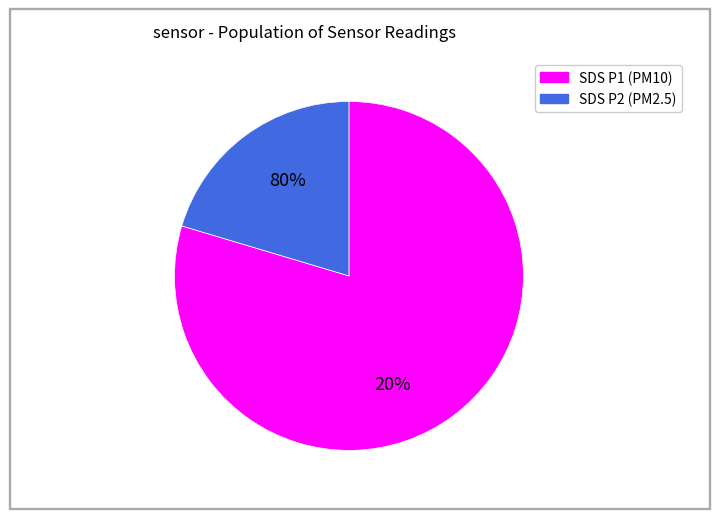

To the nearest percent, what percentage of the pie is SDS_P1?

78%